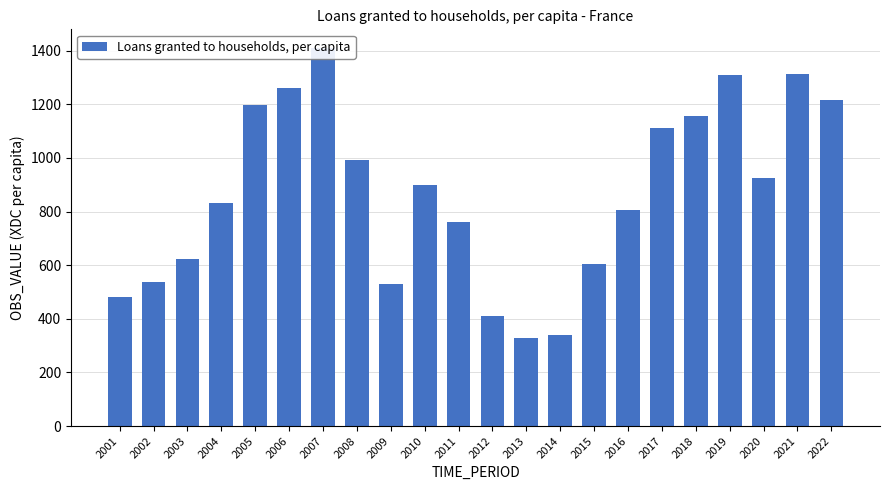

What is the difference between the maximum and second lowest values?

1067.8